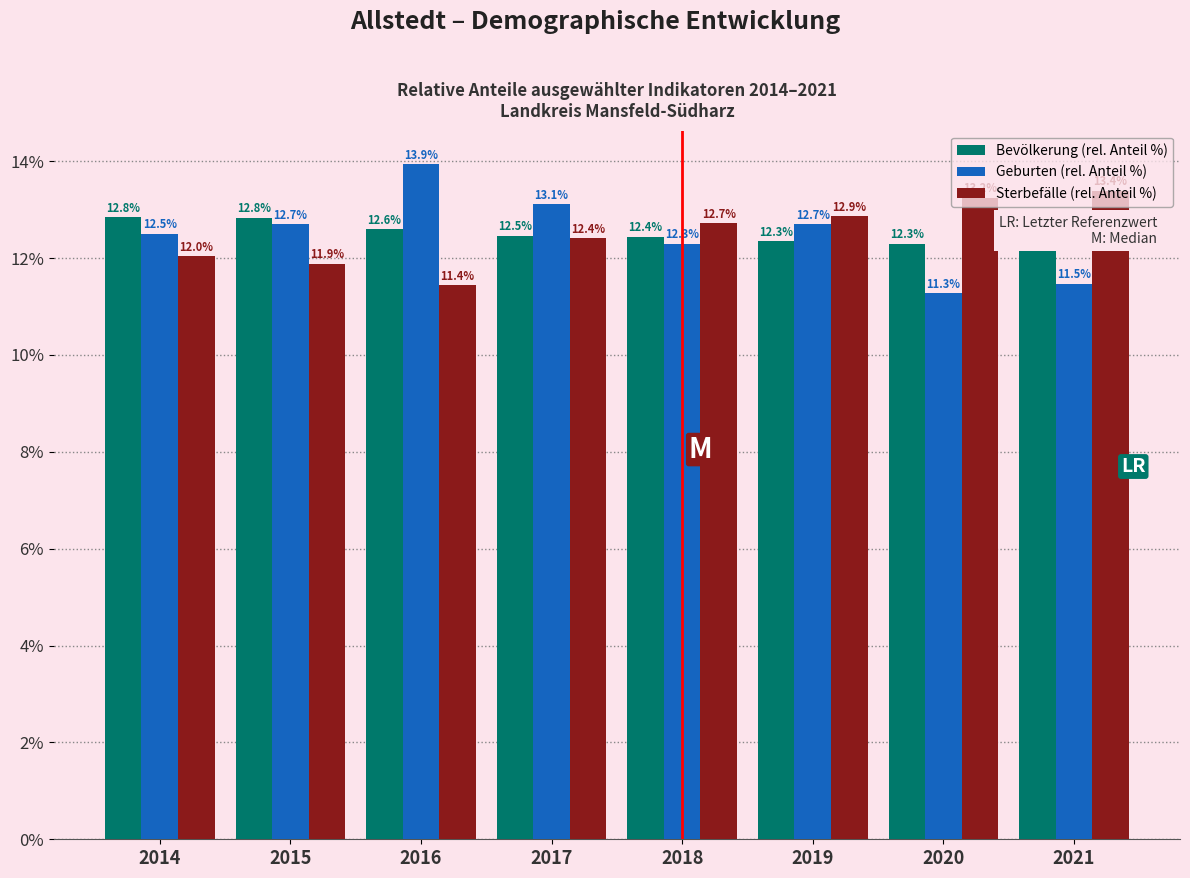

The Bevölkerung (rel. Anteil %) series shows 12.6 at 2016. True or false?

True